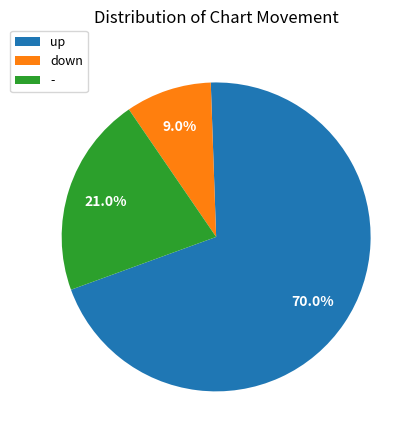

What percentage is the - slice, to the nearest percent?

21%